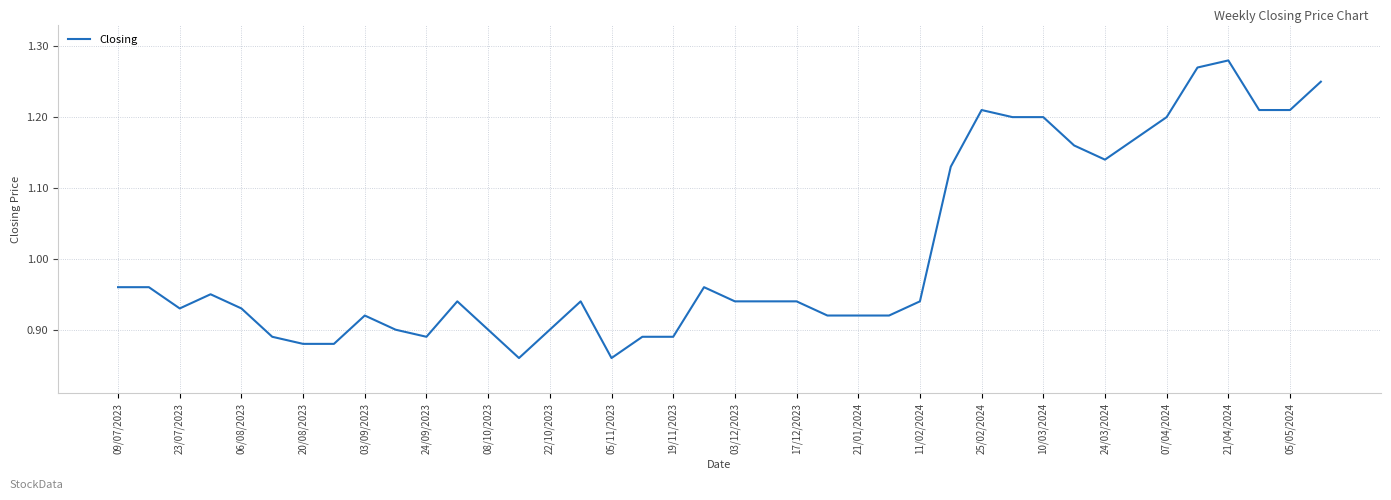

What is the difference between the maximum and minimum values?

0.4